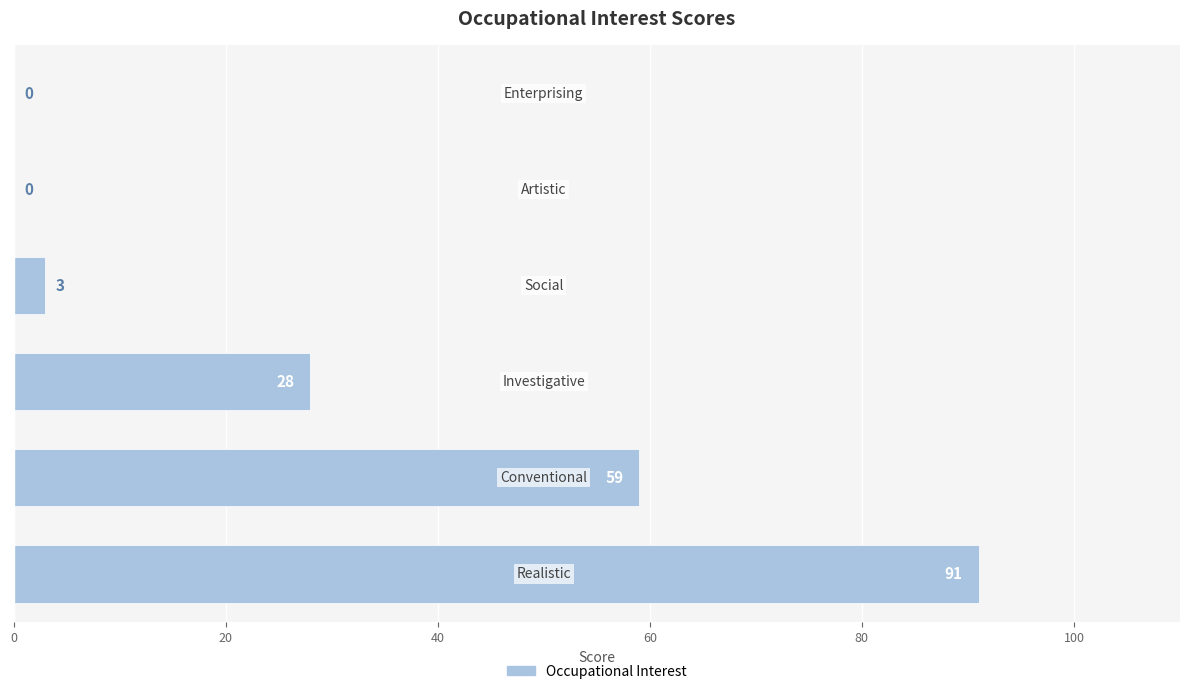

Does the chart contain stacked bars?

No